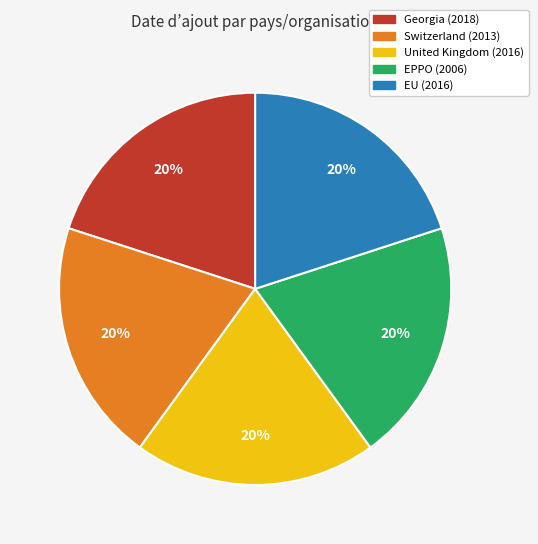

Approximately how many times larger is the value at Switzerland compared to EU?

1.0